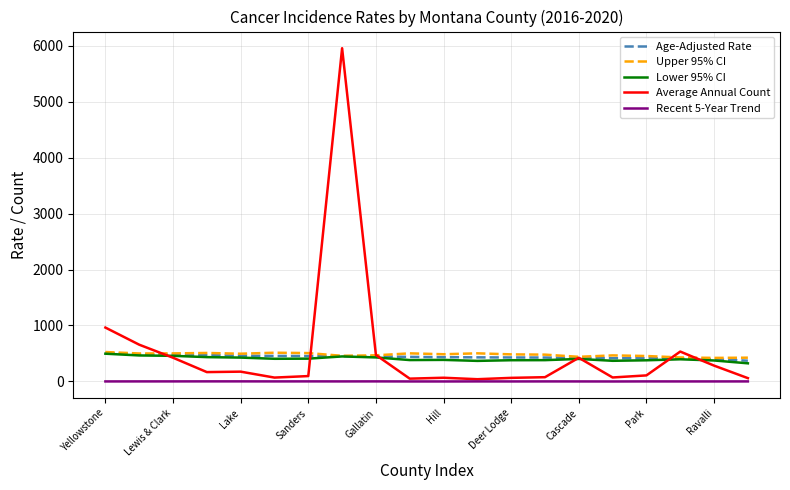

What is the highest value of the Age-Adjusted Rate series?

509.7